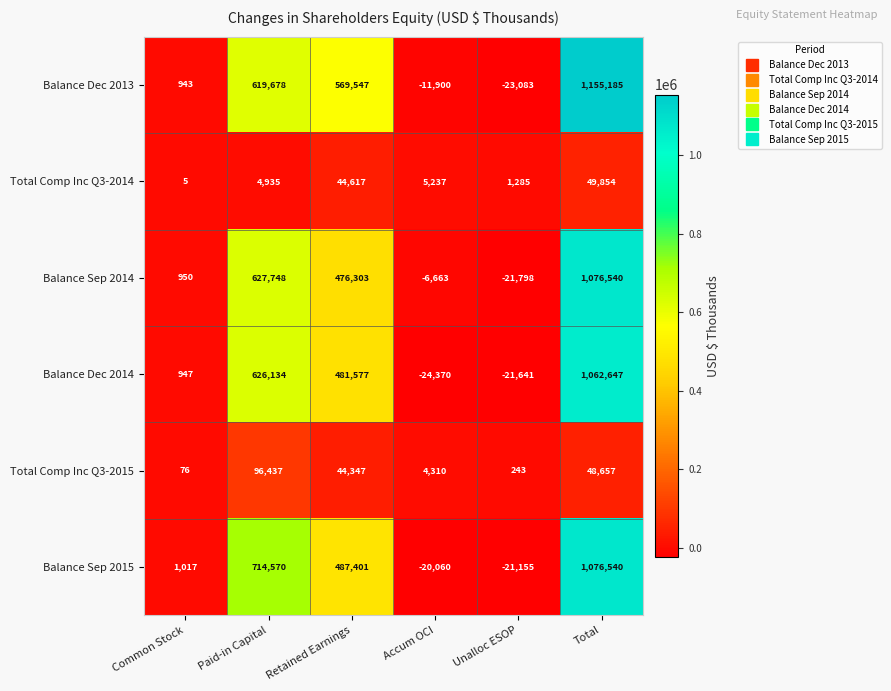

What is the average value of the Total Comp Inc Q3-2014 series?

17656